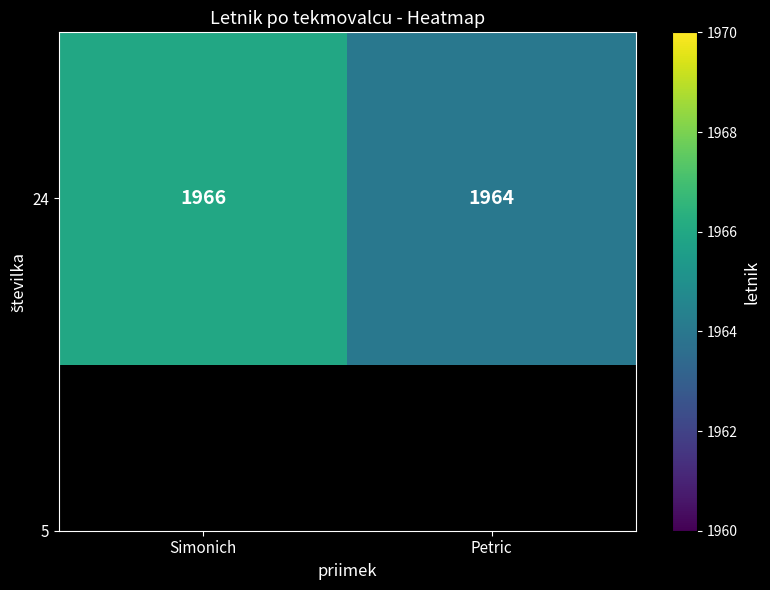

At which label is the value closest to 1965?

Simonich